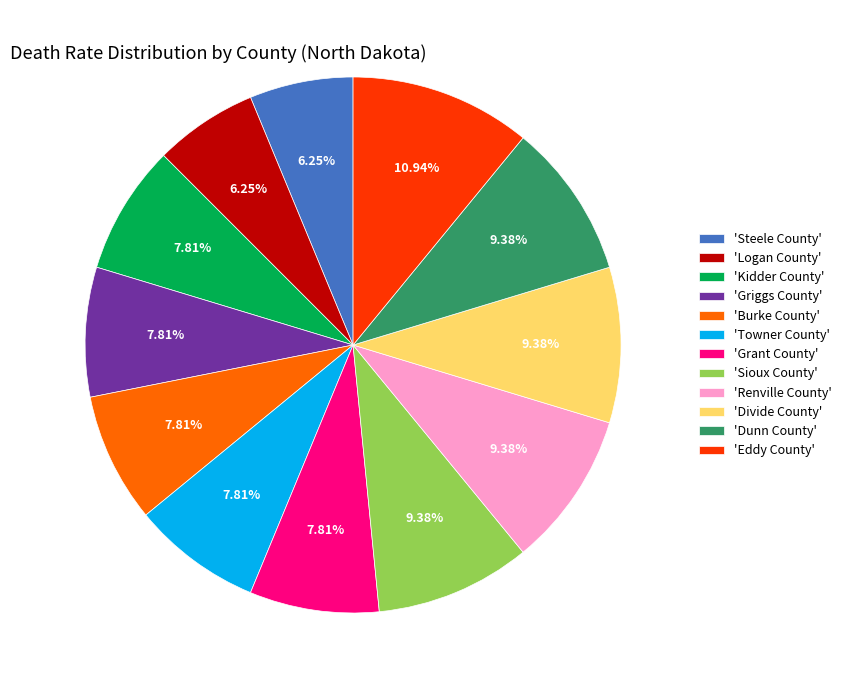

Between 'Griggs County' and 'Renville County', which is larger?

'Renville County'